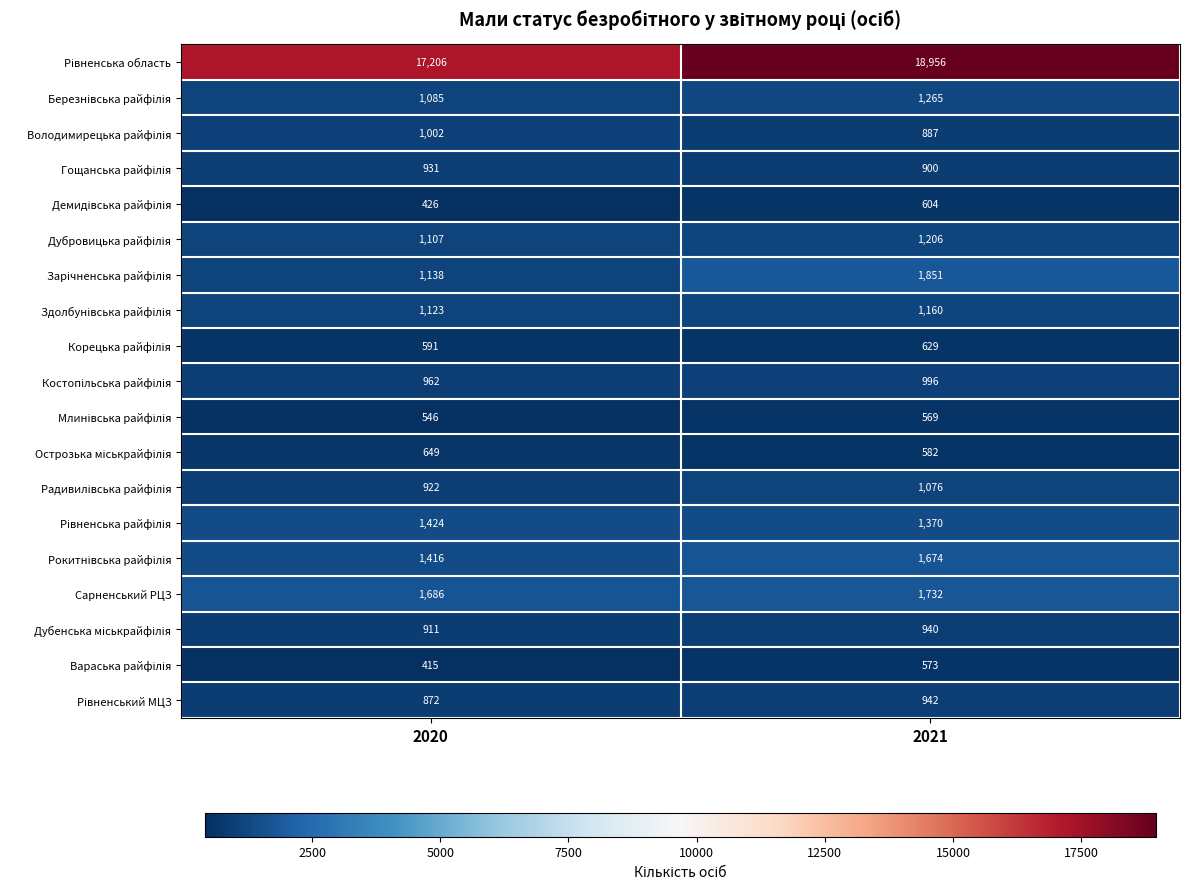

What is the total value across all series at 2020?

34412